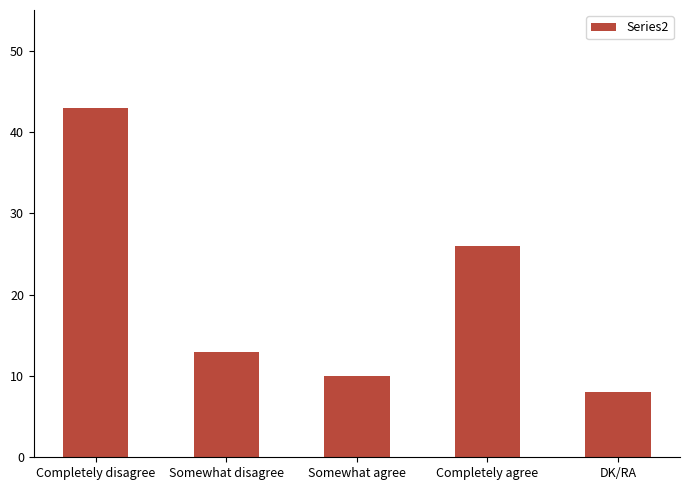

What is the minimum value shown in the chart?

8